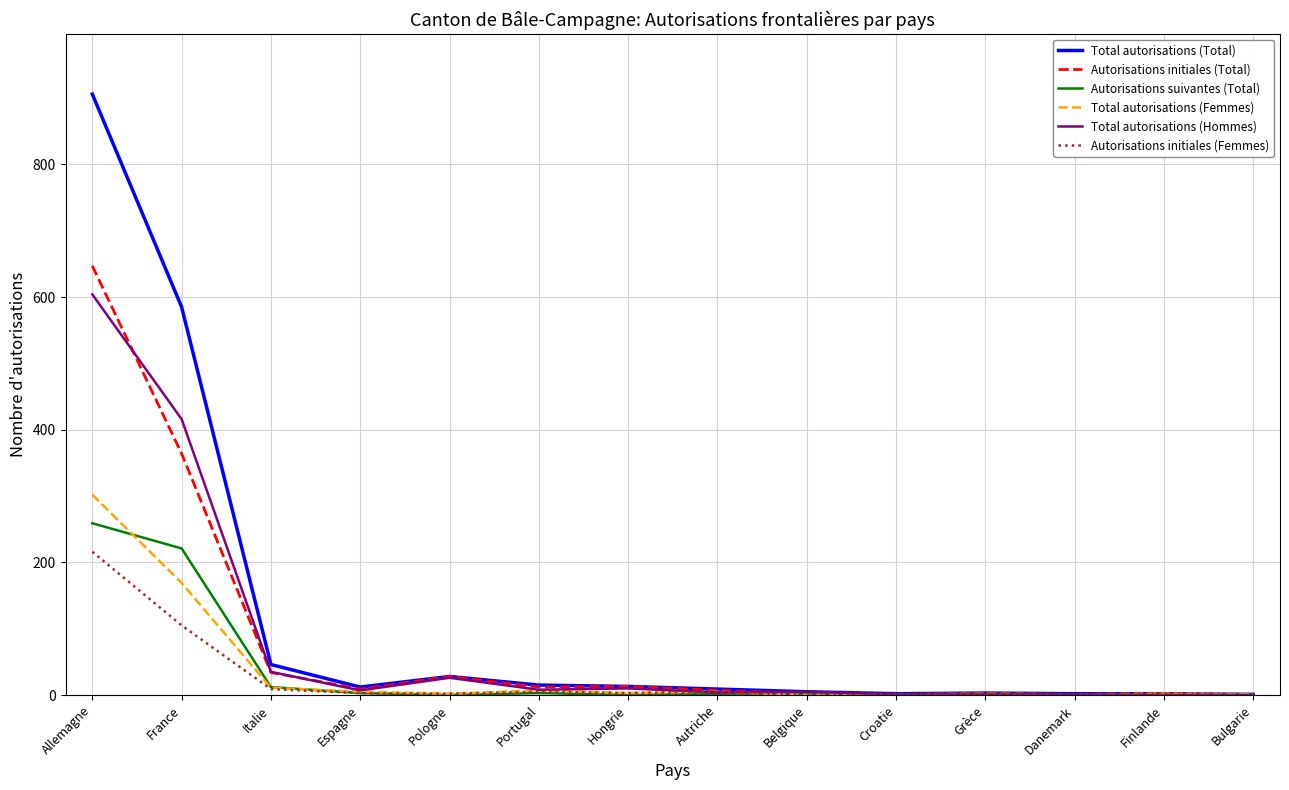

What is the spread (max minus min) of values at Espagne?

9